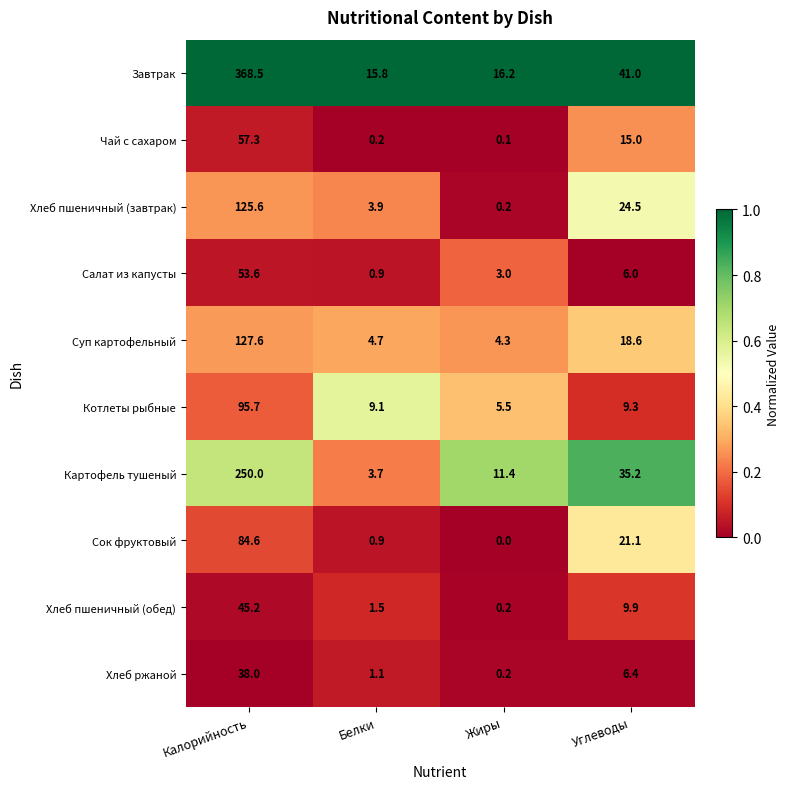

Which category has the highest value across all series?

Калорийность